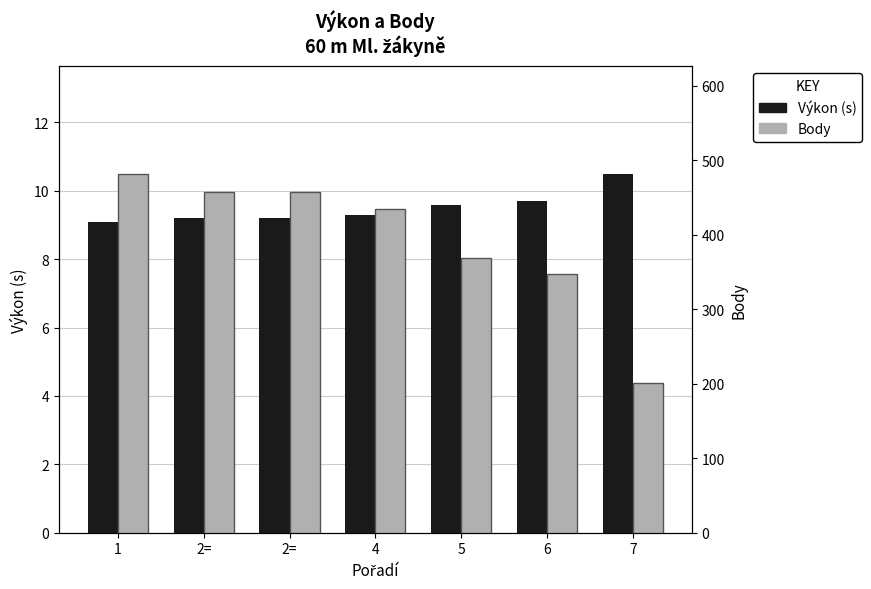

Reading left to right, list all the values displayed in this chart.

Výkon (s): 9.1	9.2	9.2	9.3	9.6	9.7	10.5
Body: 482.0	458.0	458.0	435.0	369.0	348.0	201.0